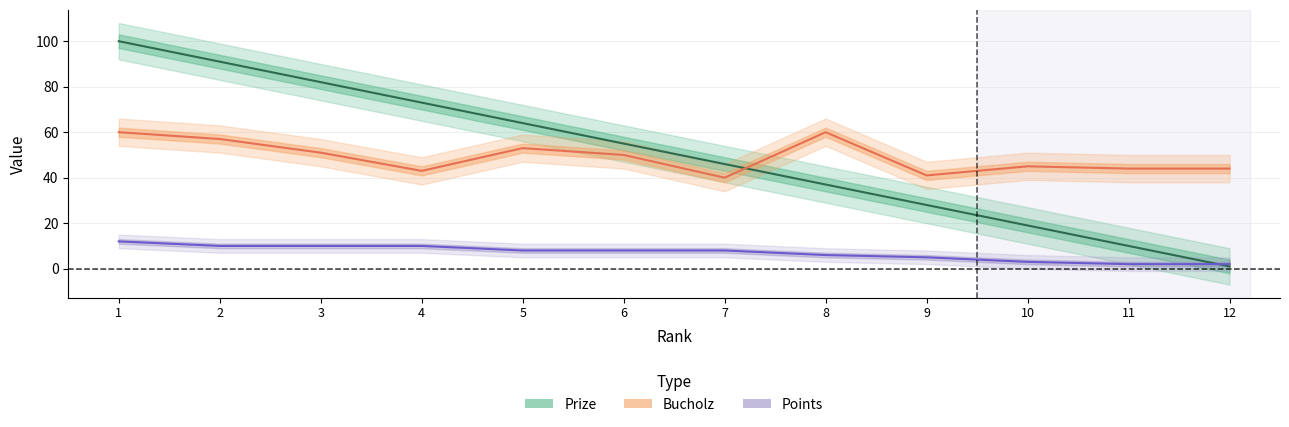

Reading left to right, list all the values displayed in this chart.

Prize: 100	91	82	73	64	55	46	37	28	19	10	1
Bucholz: 60	57	51	43	53	50	40	60	41	45	44	44
Points: 12	10	10	10	8	8	8	6	5	3	2	2